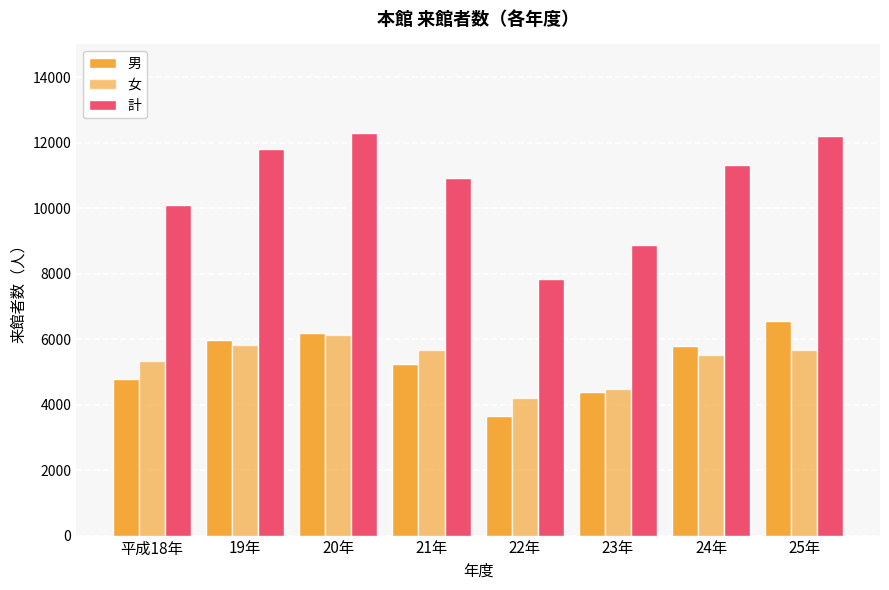

What is the value of the 男 bar at the 3rd from the left?

6176